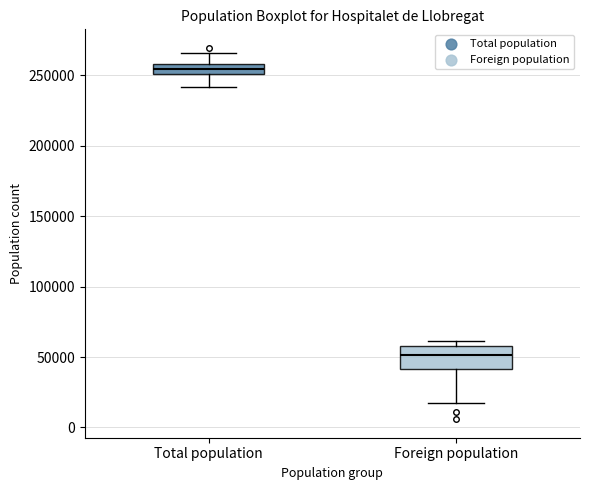

Where is the lower edge of the box for Foreign population on the y-axis? The values are not printed on the chart, so give them approximately, as read against the axis.

40000